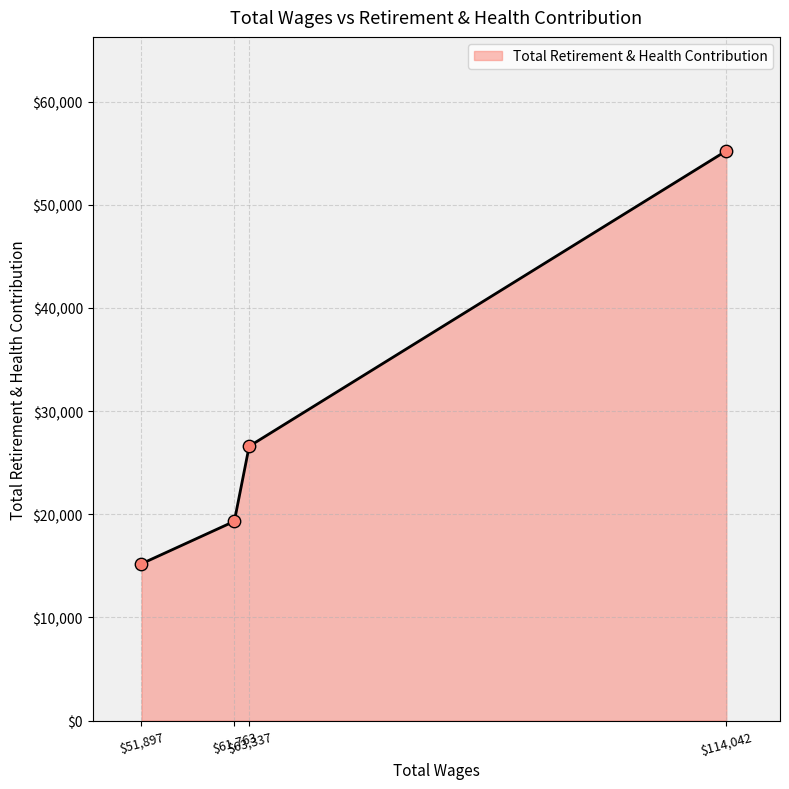

True or false: the data has more than 0 interior local peaks.

False